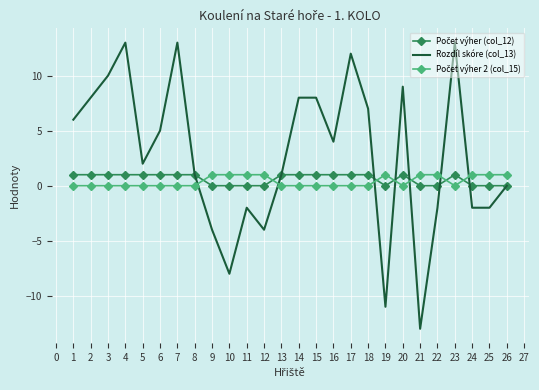

Which series has the largest range (max minus min)?

Rozdíl skóre (col_13)